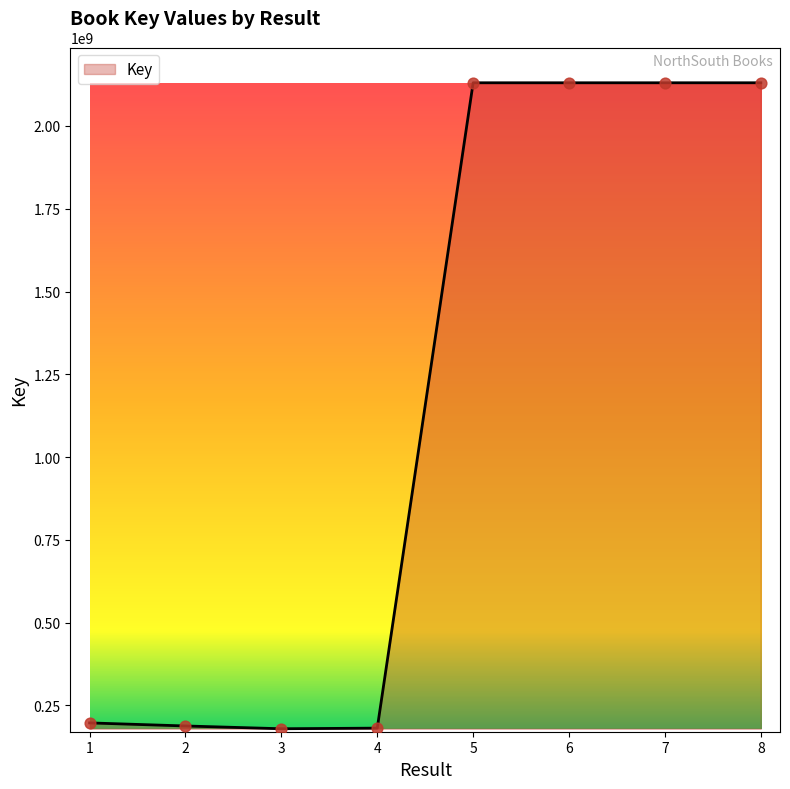

What is the ratio of the value at 8 to the value at 1?

10.8